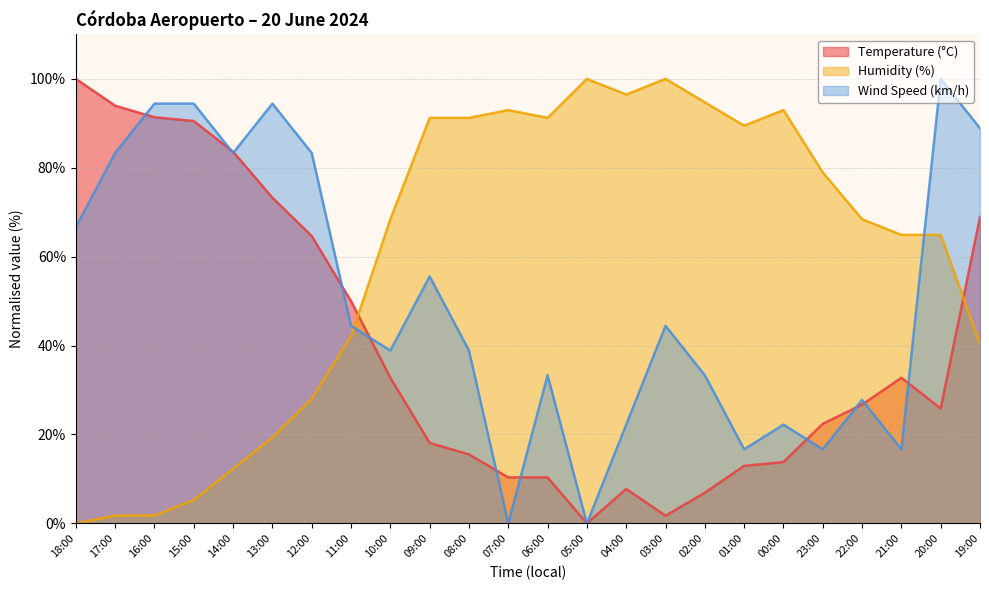

Which category has the highest value in the Wind Speed (km/h) series?

20:00